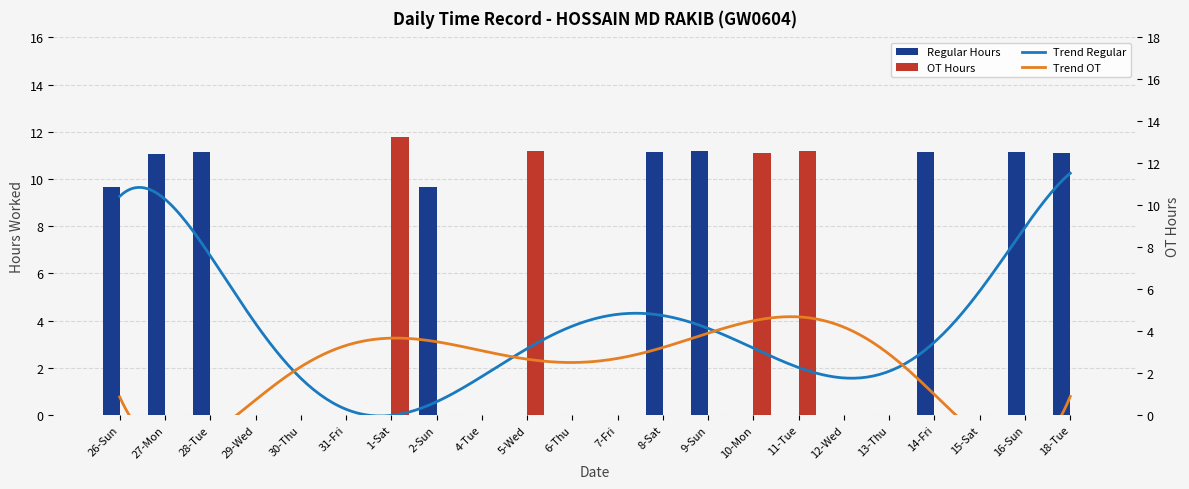

How many groups of bars are there?

22